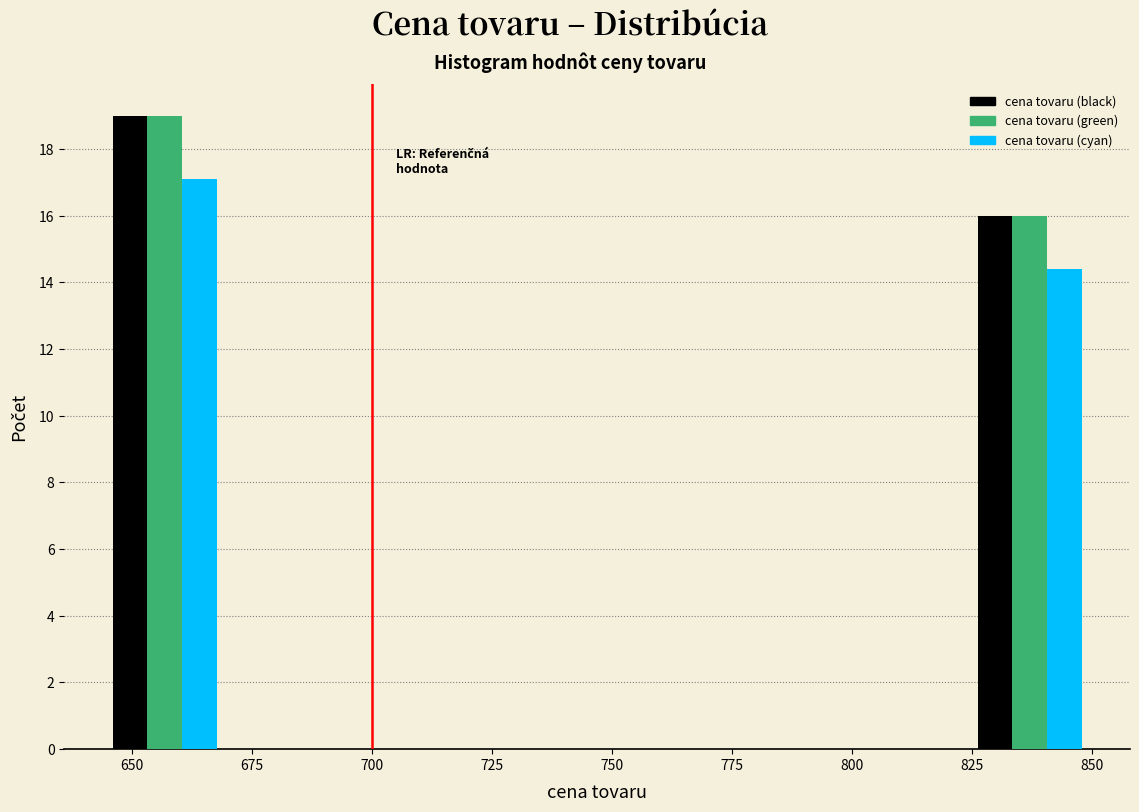

Reading left to right, list every range on the x-axis with the height of the bar of each series over it. Neither the bar edges nor the heights are printed on the chart, so give them approximately, as read against the axes.

645 to 670: cena tovaru (black)=19.0	cena tovaru (green)=19.0	cena tovaru (cyan)=17.2
670 to 695: cena tovaru (black)=0	cena tovaru (green)=0	cena tovaru (cyan)=0
695 to 720: cena tovaru (black)=0	cena tovaru (green)=0	cena tovaru (cyan)=0
720 to 745: cena tovaru (black)=0	cena tovaru (green)=0	cena tovaru (cyan)=0
745 to 775: cena tovaru (black)=0	cena tovaru (green)=0	cena tovaru (cyan)=0
775 to 800: cena tovaru (black)=0	cena tovaru (green)=0	cena tovaru (cyan)=0
800 to 825: cena tovaru (black)=0	cena tovaru (green)=0	cena tovaru (cyan)=0
825 to 850: cena tovaru (black)=16.0	cena tovaru (green)=16.0	cena tovaru (cyan)=14.4